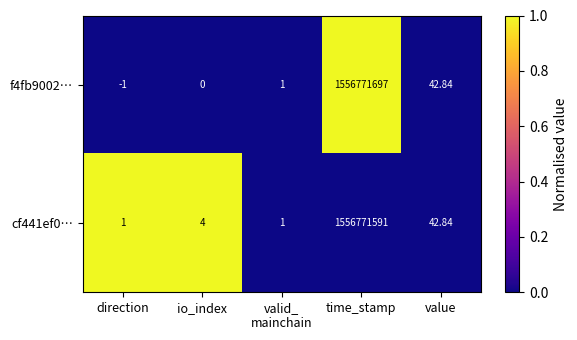

At which category is the sum across all series the highest?

time_stamp